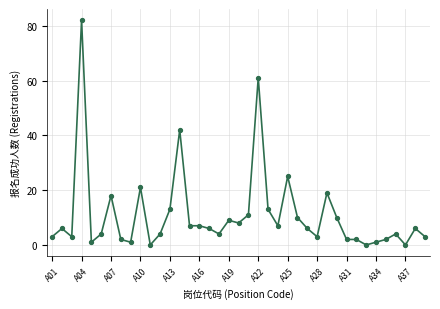

What is the difference between the maximum and second lowest values?

82